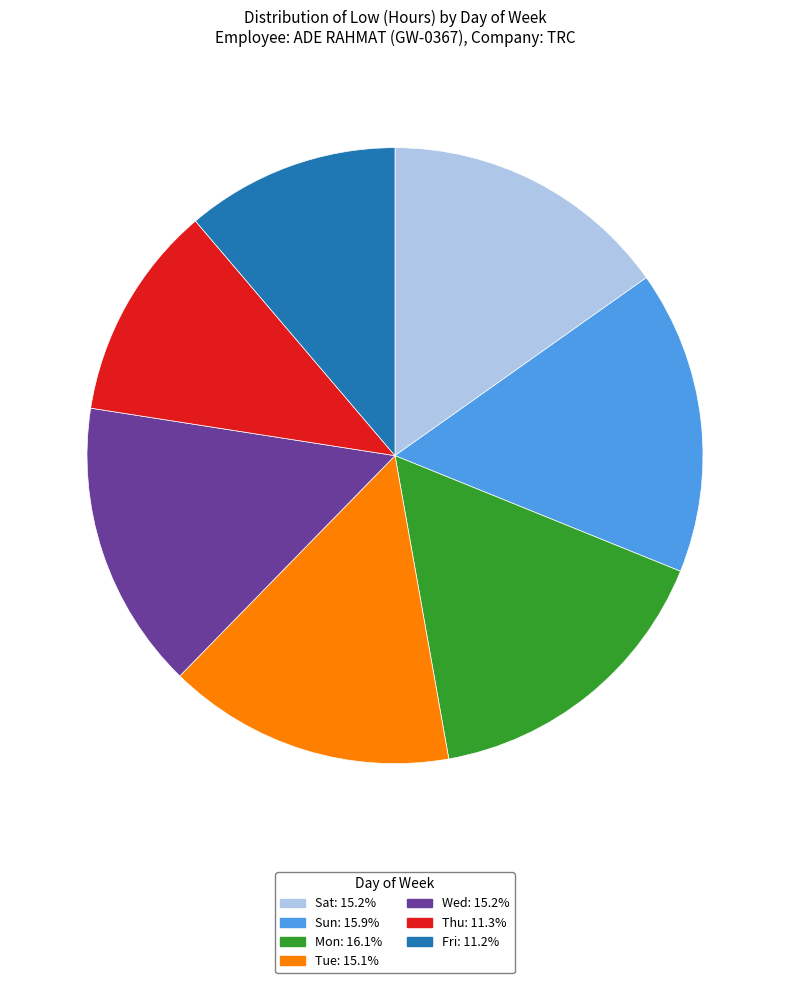

What is the ratio of the value at Sat: 15.2% to the value at Thu: 11.3%?

1.3